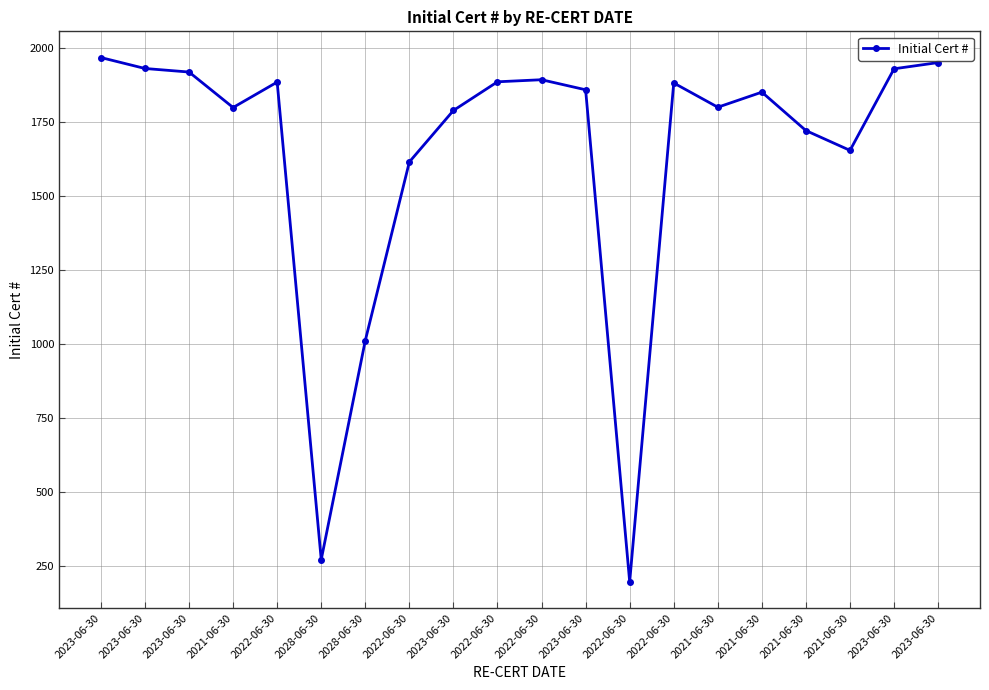

List the labels in order of value, largest first.

2023-06-30, 2023-06-30, 2023-06-30, 2023-06-30, 2023-06-30, 2022-06-30, 2022-06-30, 2022-06-30, 2022-06-30, 2023-06-30, 2021-06-30, 2021-06-30, 2021-06-30, 2023-06-30, 2021-06-30, 2021-06-30, 2022-06-30, 2028-06-30, 2028-06-30, 2022-06-30